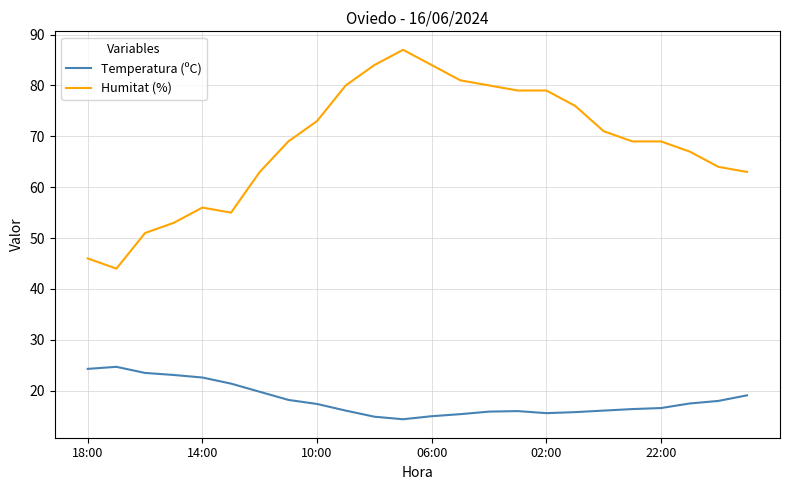

What is the difference between the second highest and minimum values in the Humitat (%) series?

40.0